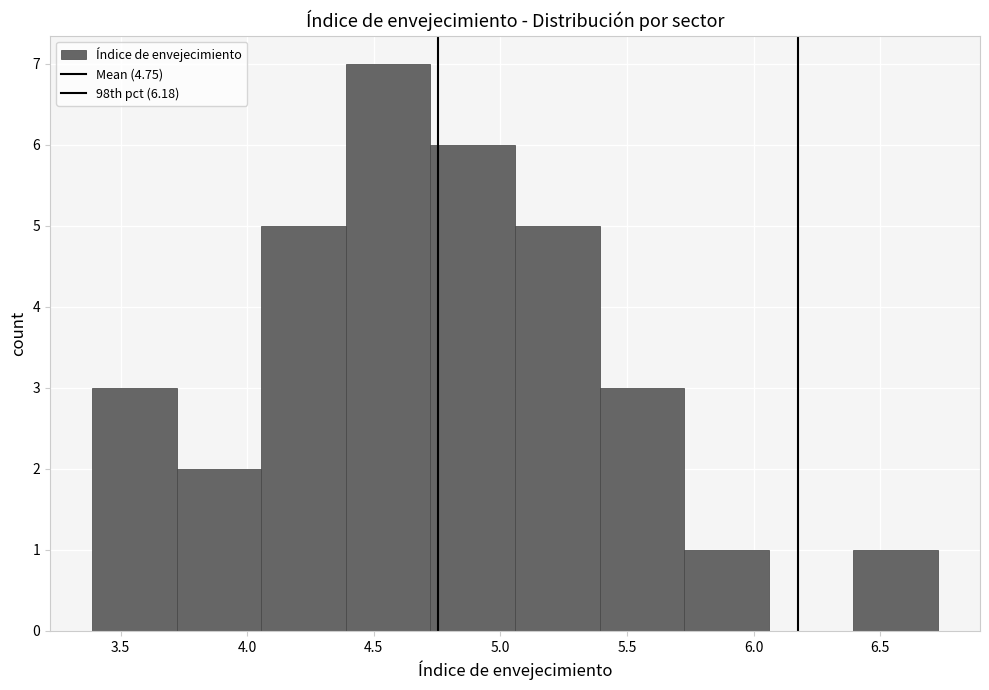

How tall is the bar that spans 5.75 to 6.05 on the x-axis? Neither the bar edges nor the heights are printed on the chart, so give them approximately, as read against the axes.

1